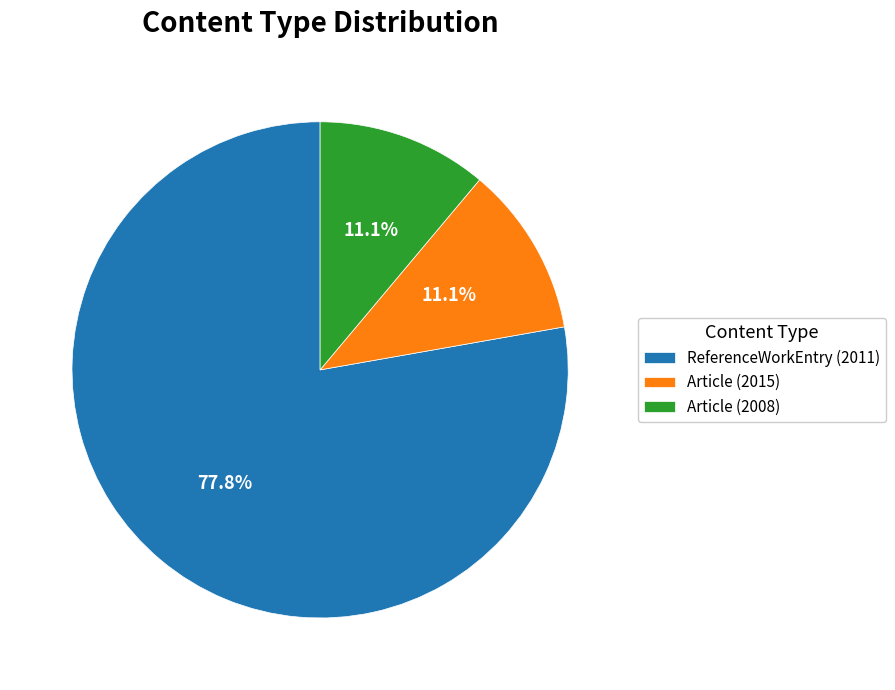

What is the ratio of the value at ReferenceWorkEntry (2011) to the value at Article (2015)?

7.0